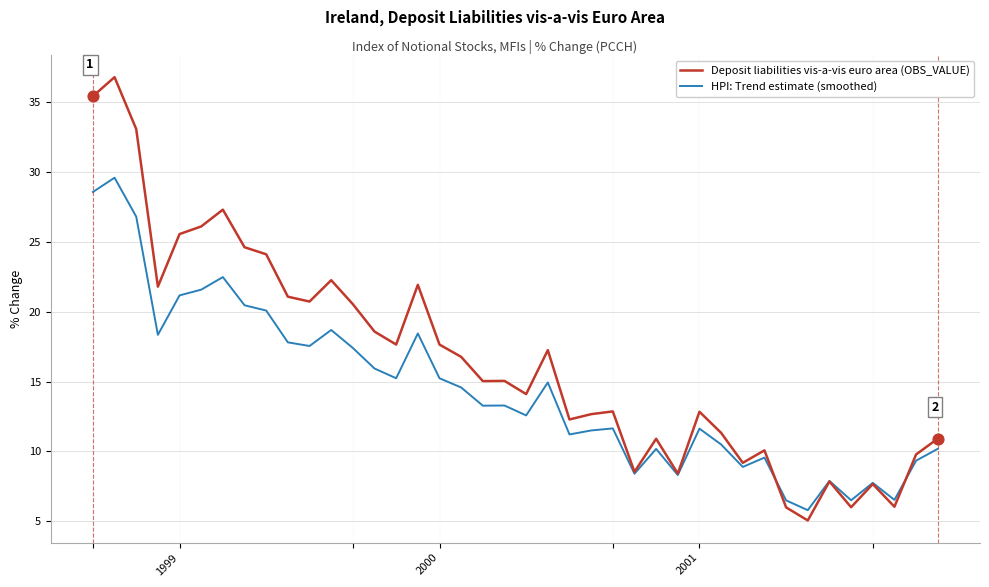

Which series has the widest spread of values?

Deposit liabilities vis-a-vis euro area (OBS_VALUE)